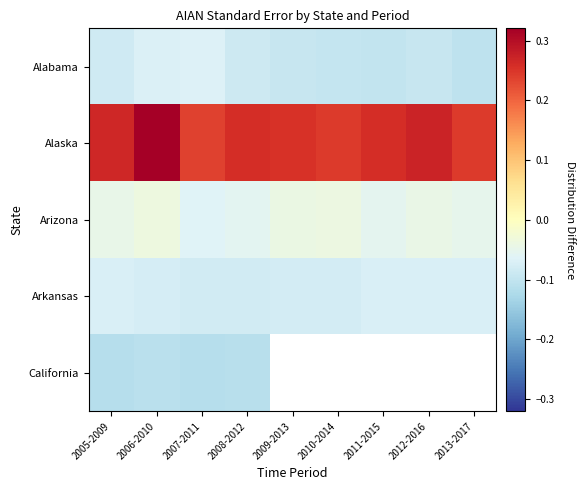

What is the greatest value displayed?

0.3